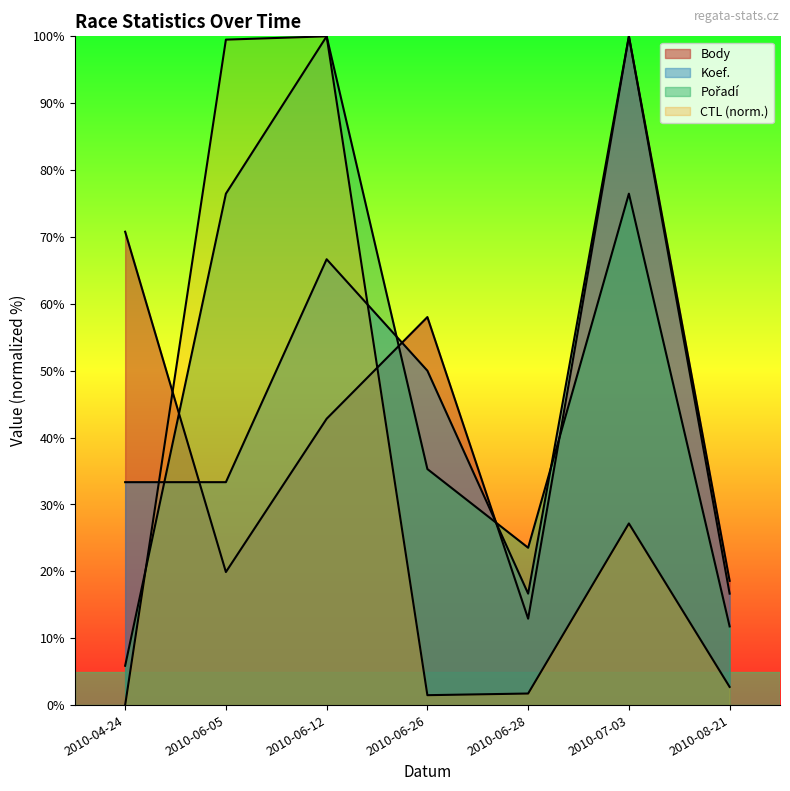

What is the difference between the maximum and second lowest values in the CTL series?

98.5